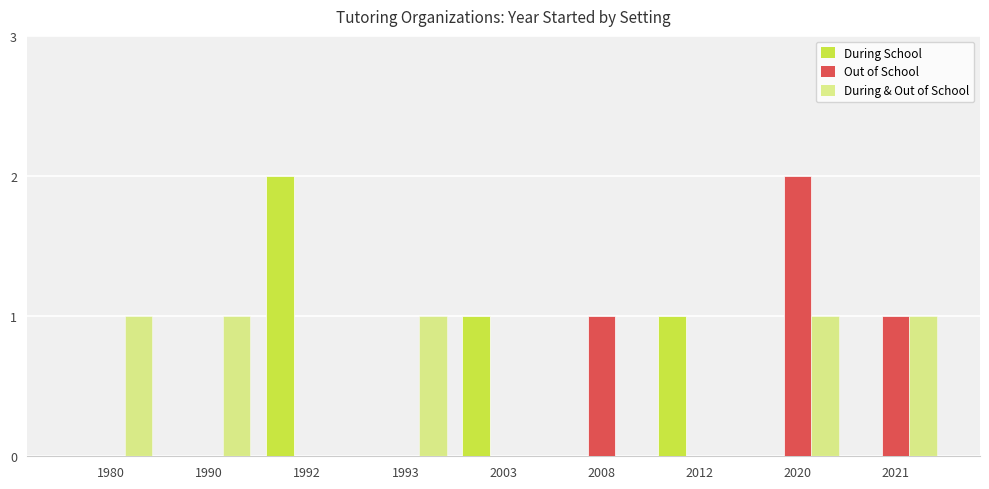

How many groups of bars are there?

9